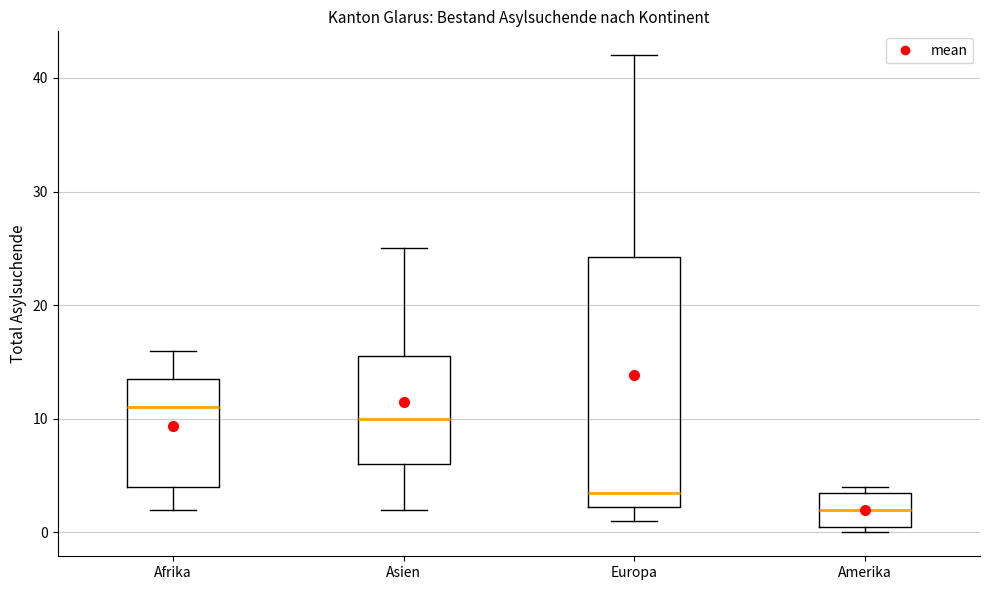

Where does the median line of the box for Amerika sit on the y-axis? The values are not printed on the chart, so give them approximately, as read against the axis.

2